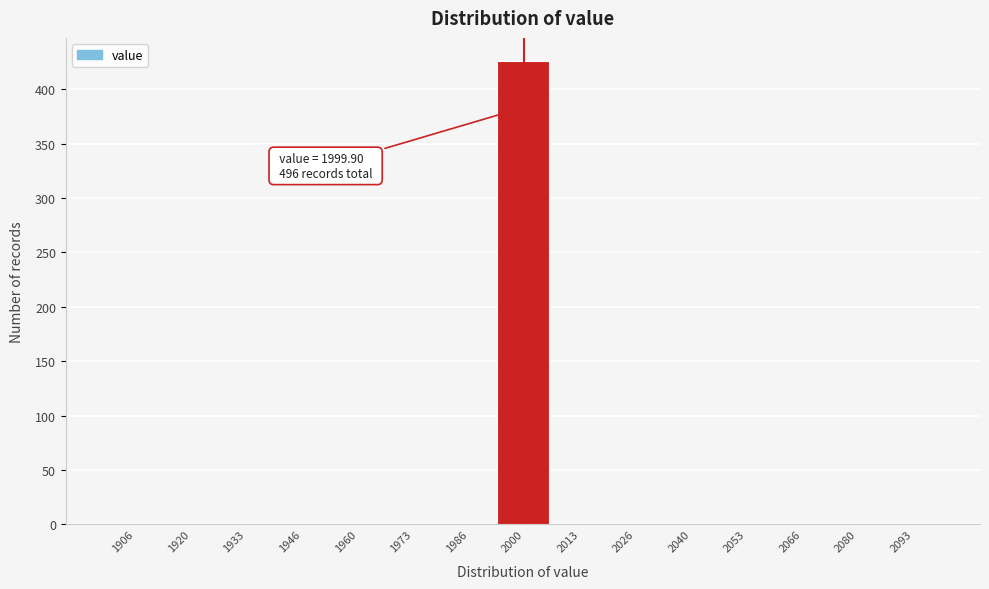

Which range on the x-axis has the tallest bar?

1994 to 2006